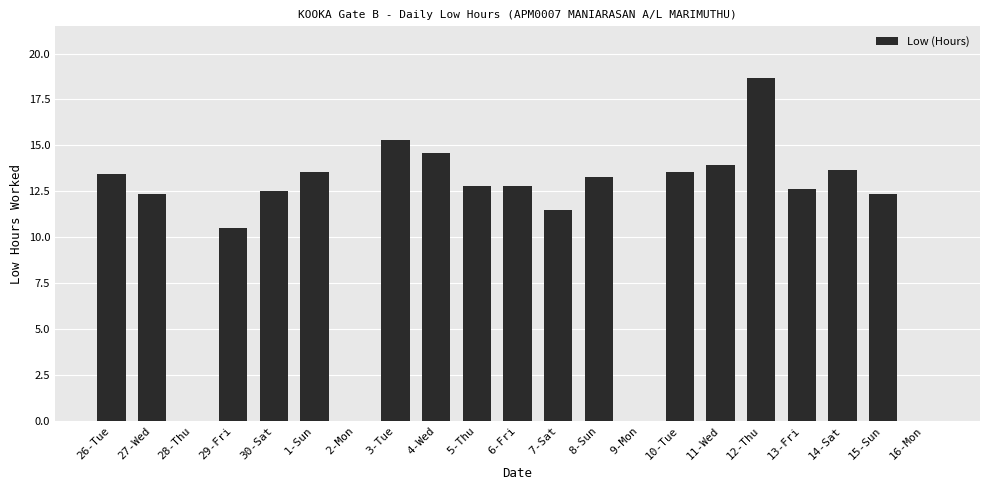

True or false: the data shows 0.0 at 16-Mon.

True